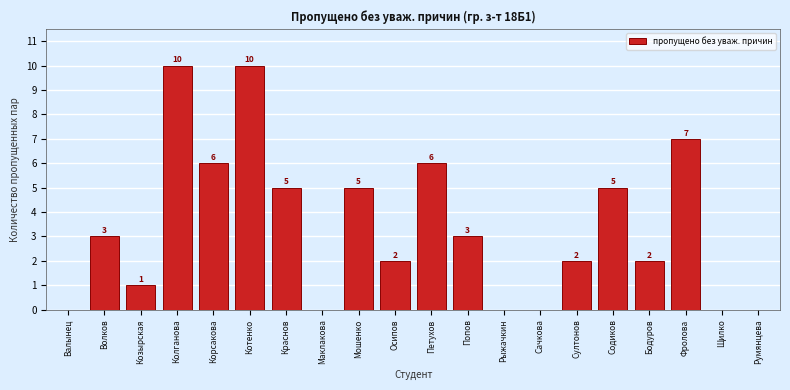

Reading left to right, extract all data points from this chart.

Валынец=0	Волков=3	Козырская=1	Колганова=10	Корсакова=6	Котенко=10	Краснов=5	Маклакова=0	Мошенко=5	Осипов=2	Петухов=6	Попов=3	Рыжачкин=0	Сачкова=0	Султонов=2	Содиков=5	Бодуров=2	Фролова=7	Щилко=0	Румянцева=0